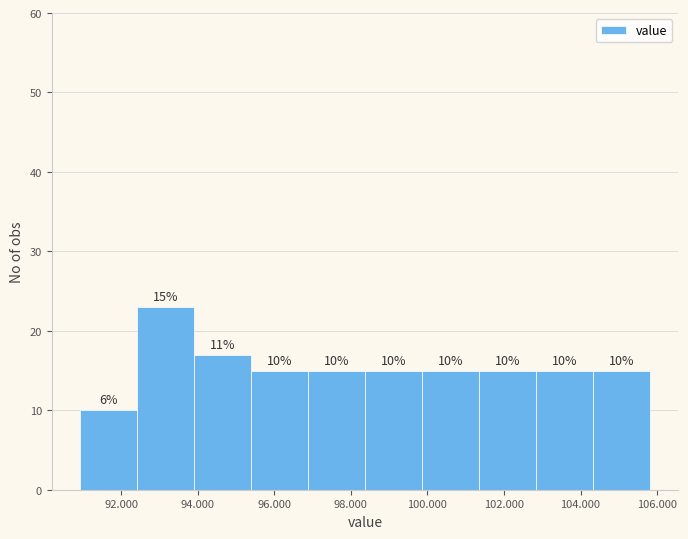

Which range on the x-axis has the tallest bar?

92.4 to 94.0